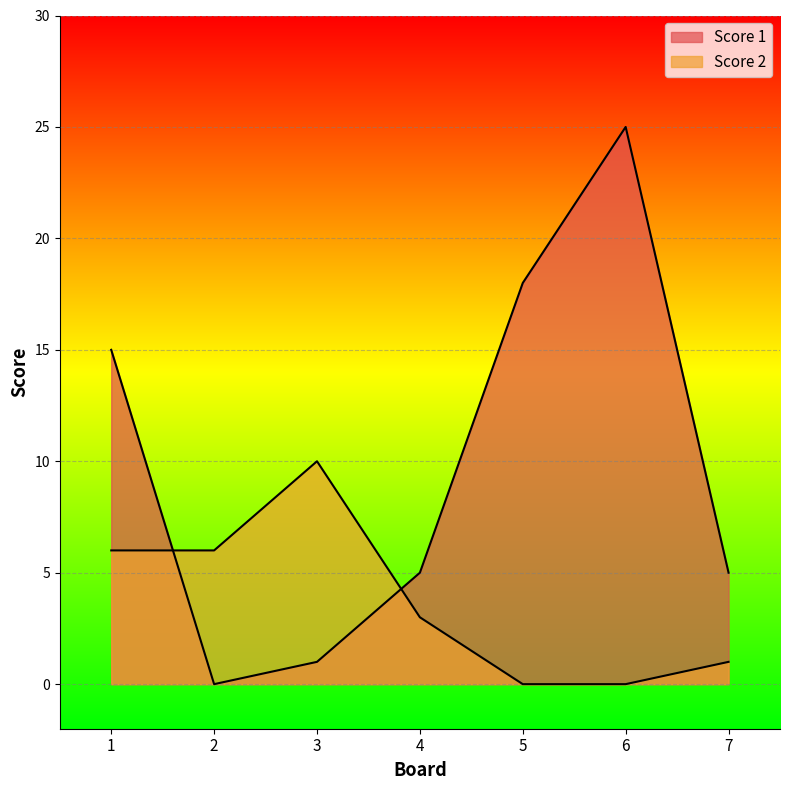

Where is the first local maximum for Score 1?

6